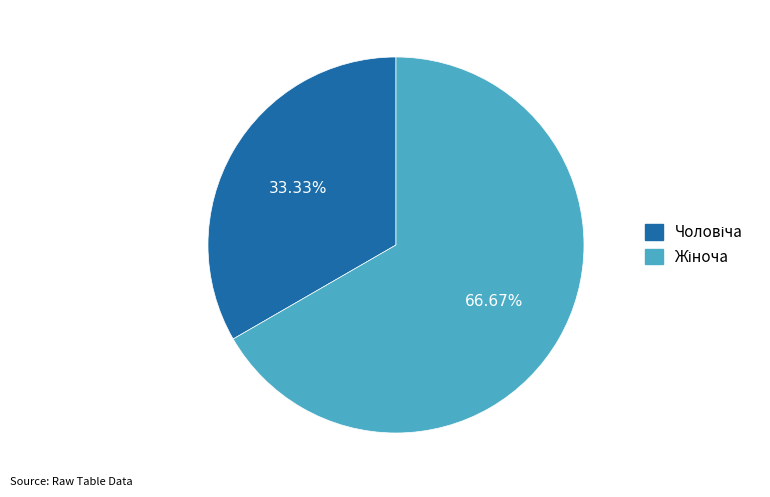

Is there any slice that represents more than half of the pie?

Yes